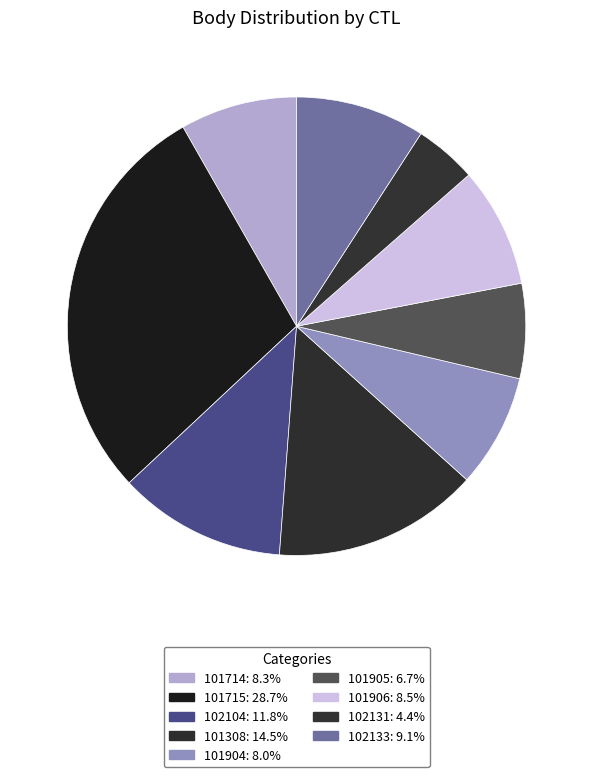

How many slices are in this pie chart?

9